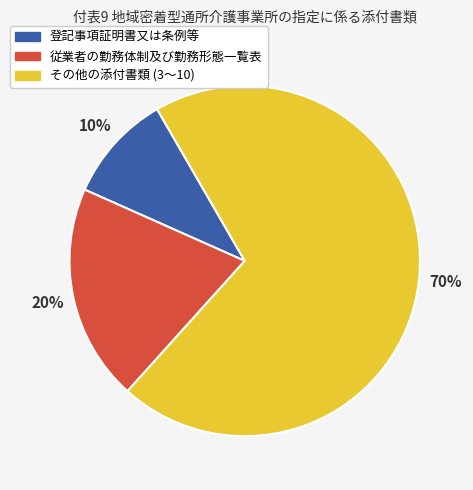

To the nearest percent, what is the average slice percentage?

33%